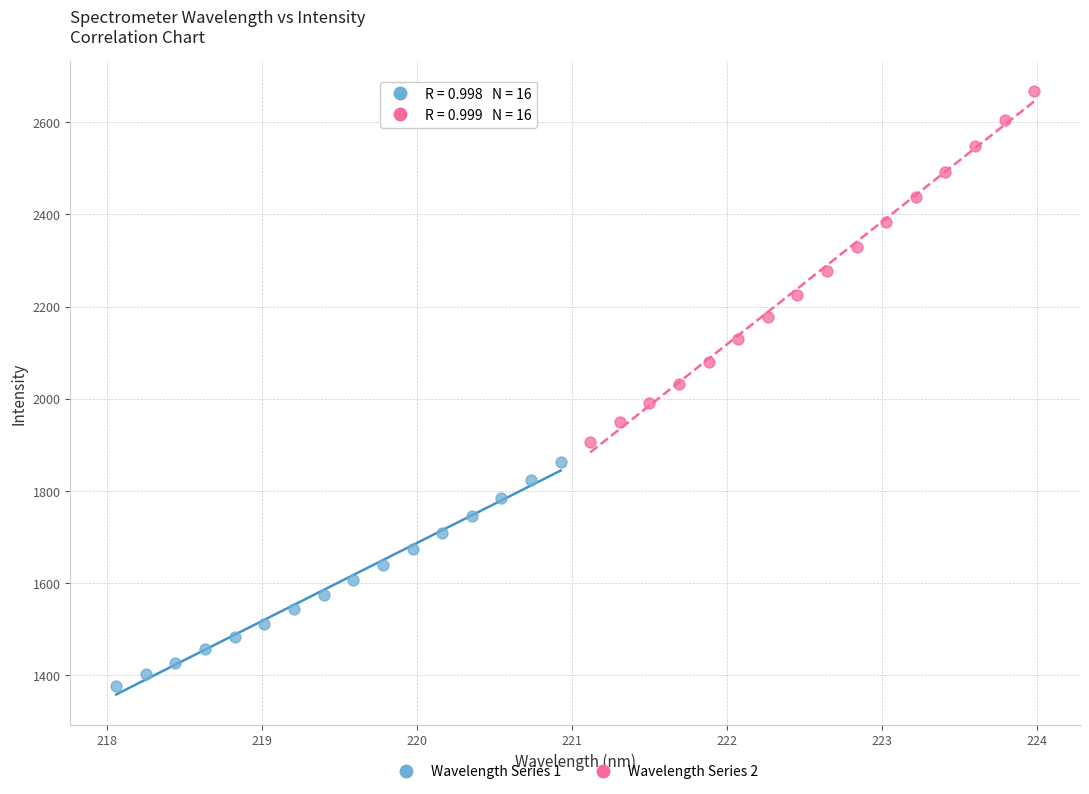

Which series has the largest Y range (max minus min)?

Wavelength Series 2